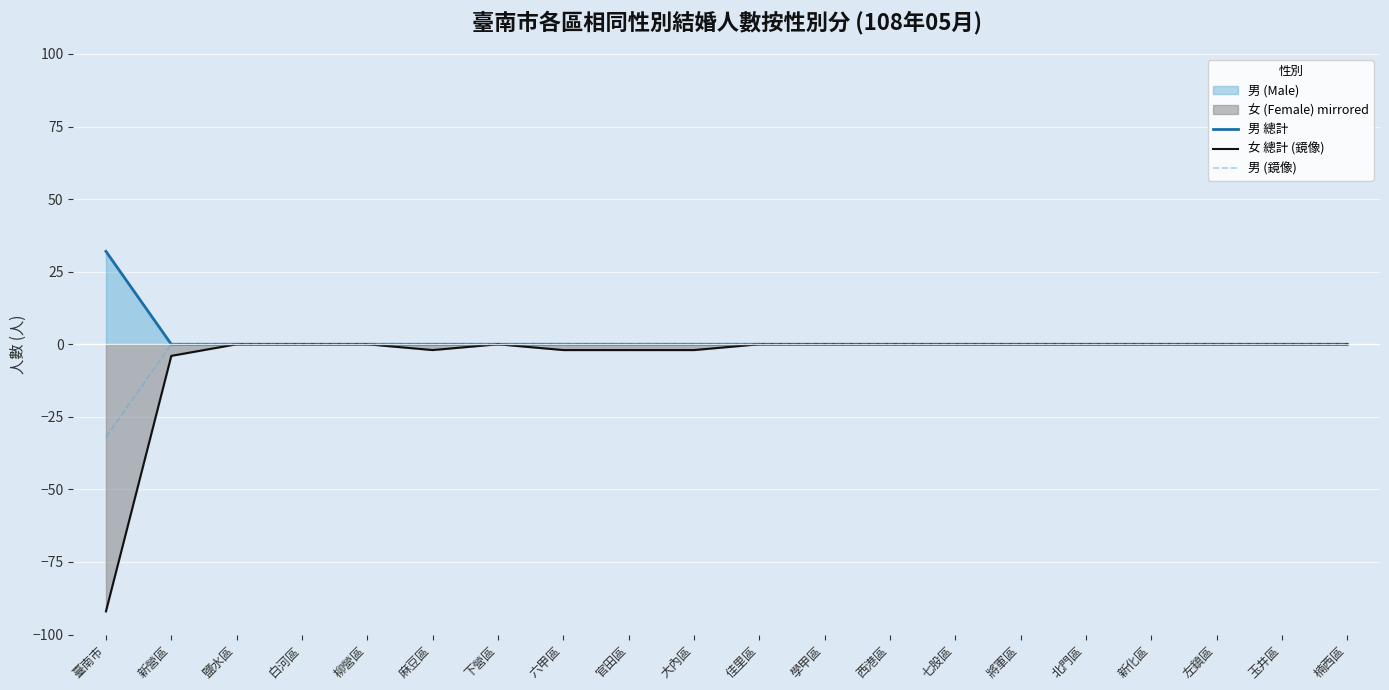

The 男 (鏡像) series shows 0 at 麻豆區. True or false?

True